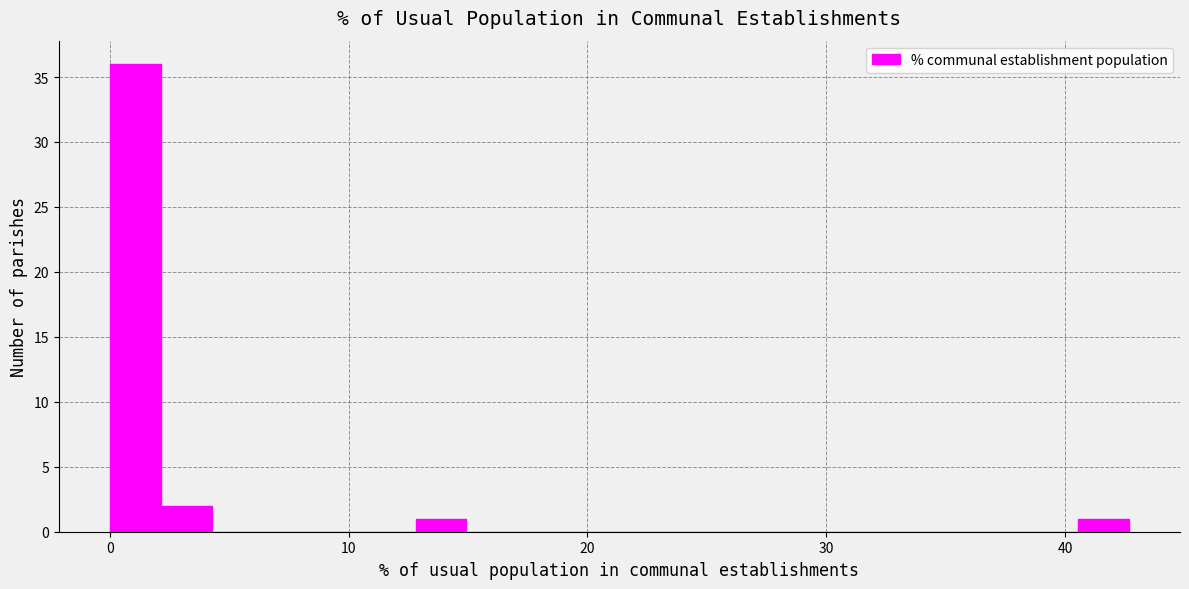

Around what value on the x-axis is the tallest bar? Give the approximate position of its centre, as read against the axis.

1